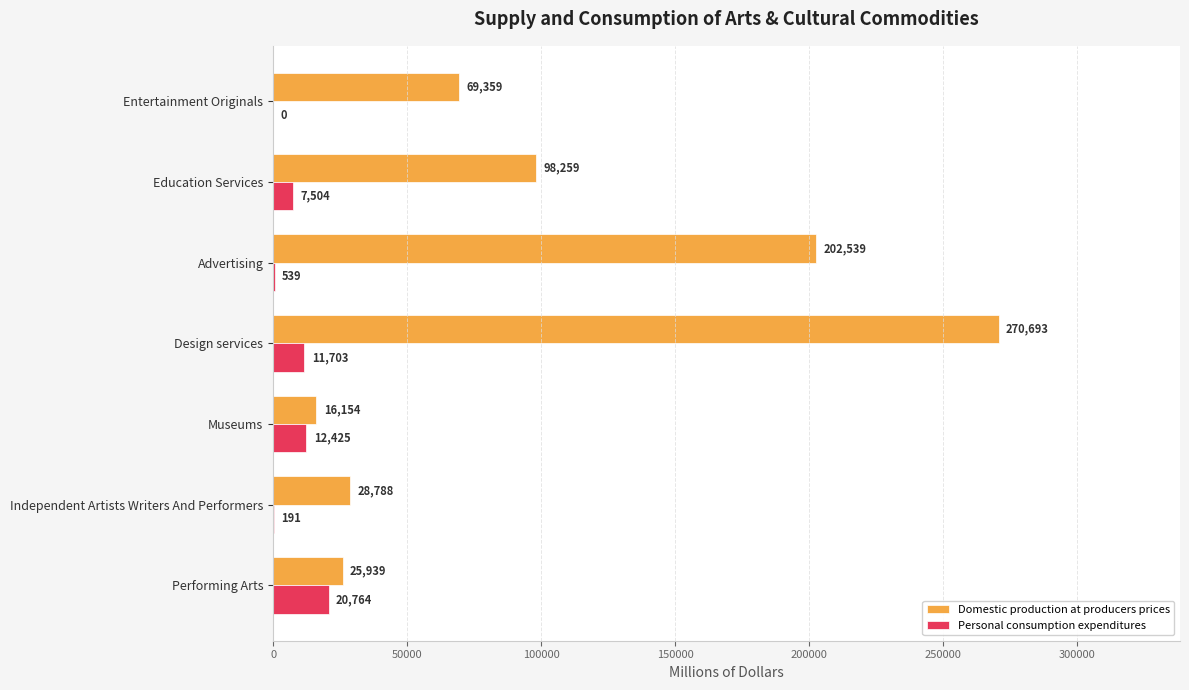

At which category is the sum across all series the highest?

Design services